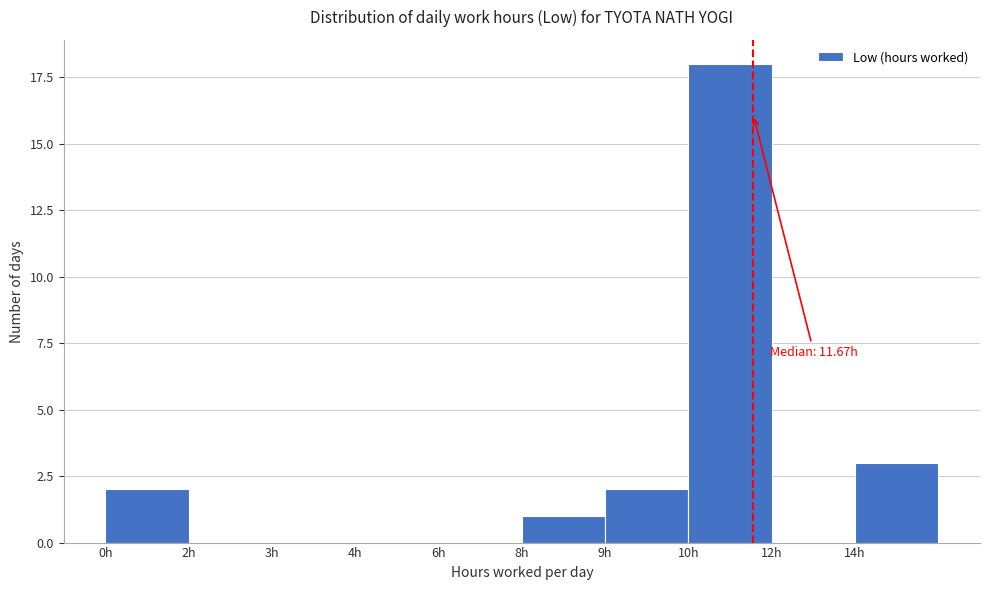

Reading left to right, what are all the values shown in this chart?

0h=2	2h=0	3h=0	4h=0	6h=0	8h=1	9h=2	10h=18	12h=0	14h=3